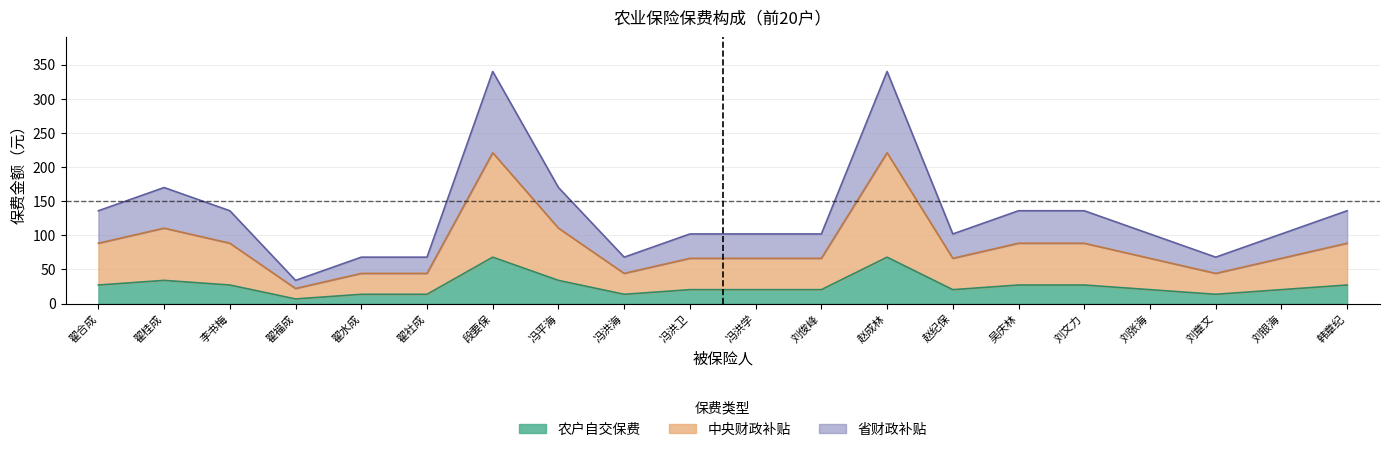

True or false: 省财政补贴 has a value of 39.1 at 冯洪海.

False